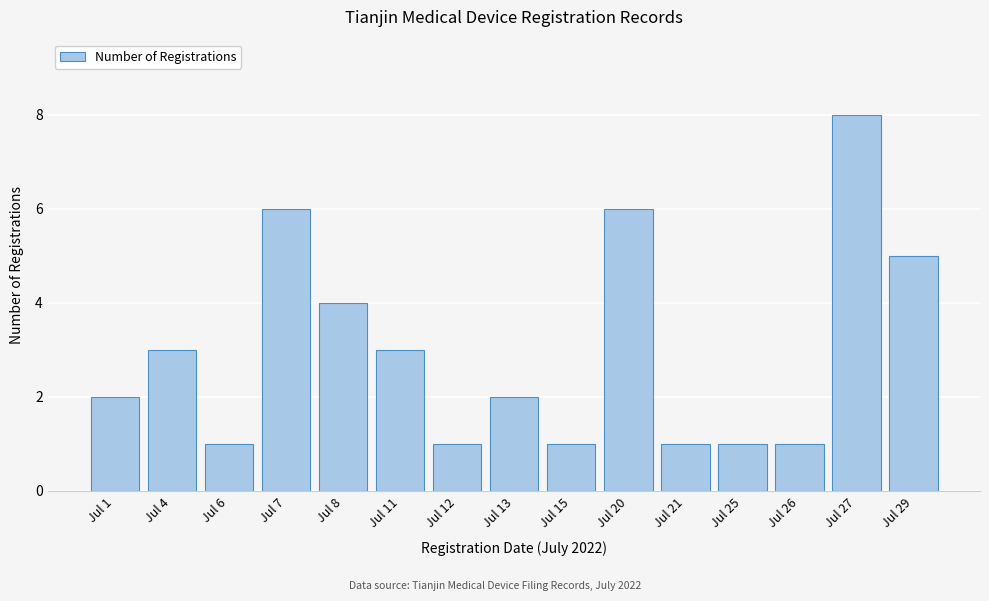

Reading right to left, transcribe all the data shown in this chart.

5	8	1	1	1	6	1	2	1	3	4	6	1	3	2